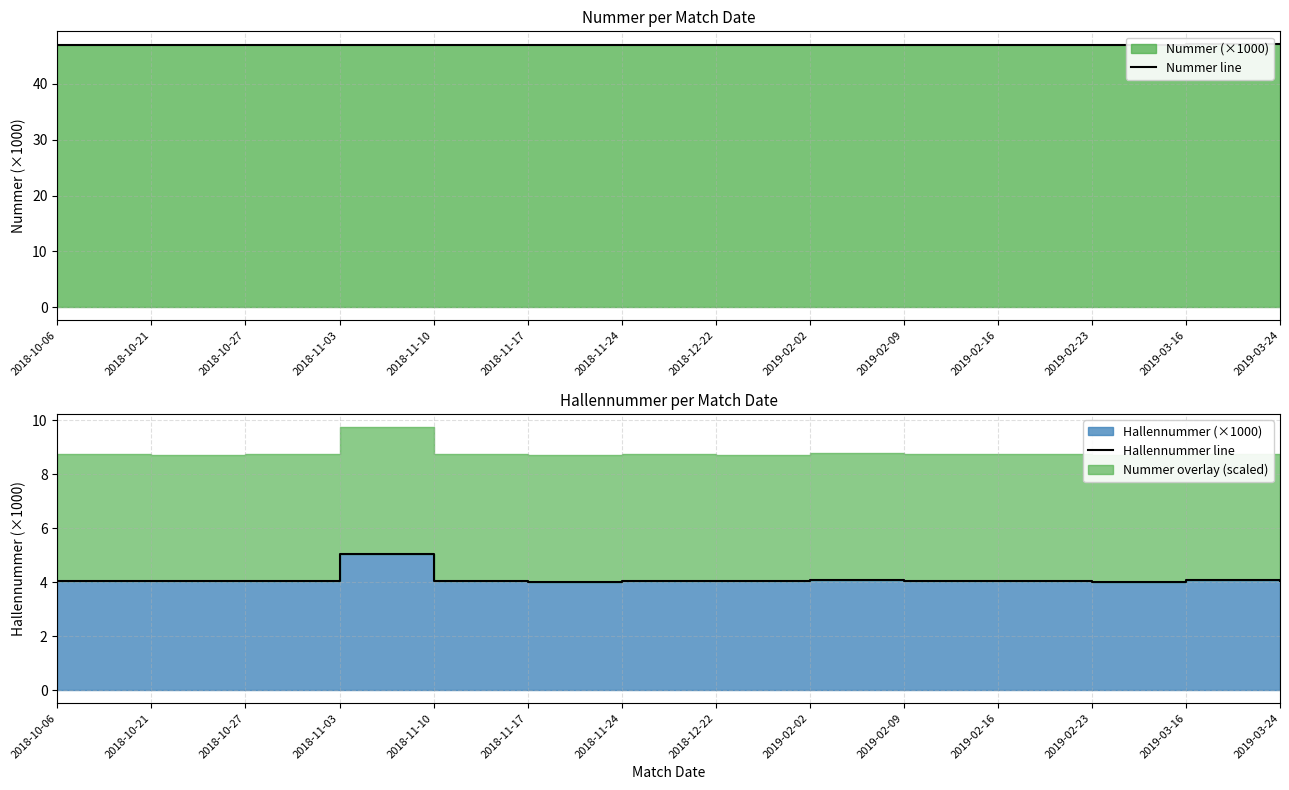

At which category is the sum across all series the highest?

2018-11-03